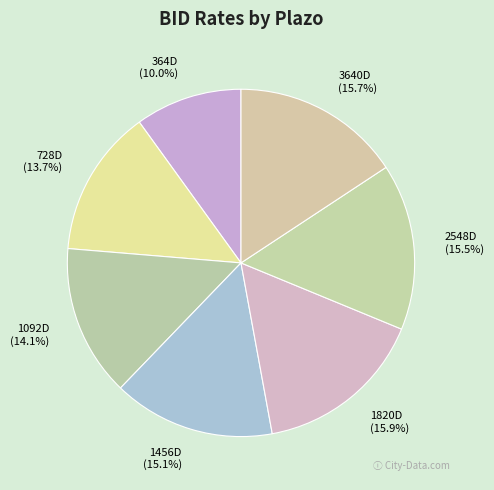

Count the number of slices in the pie.

7